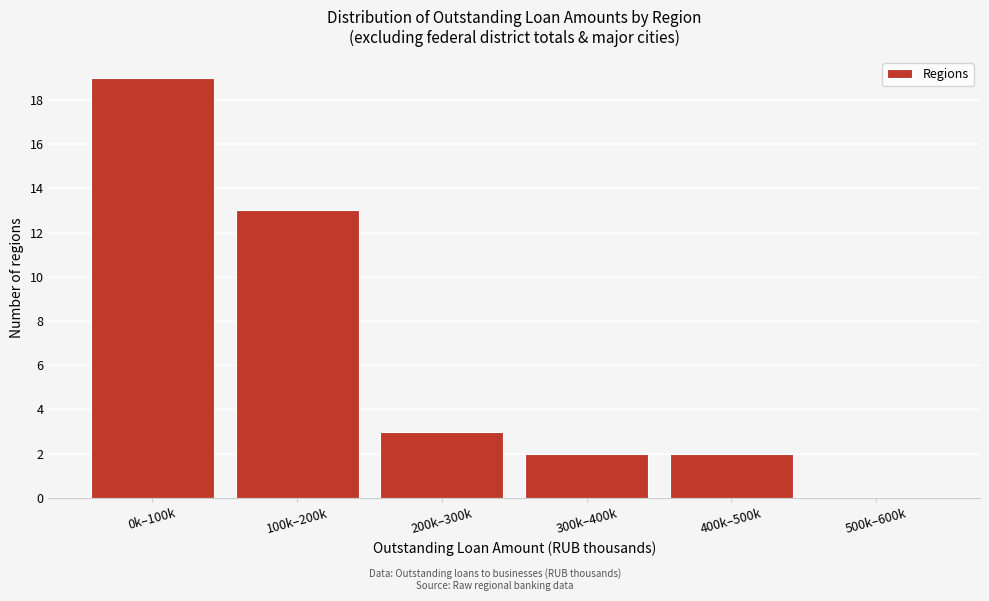

Reading left to right, list all the values displayed in this chart.

0k–100k=19	100k–200k=13	200k–300k=3	300k–400k=2	400k–500k=2	500k–600k=0